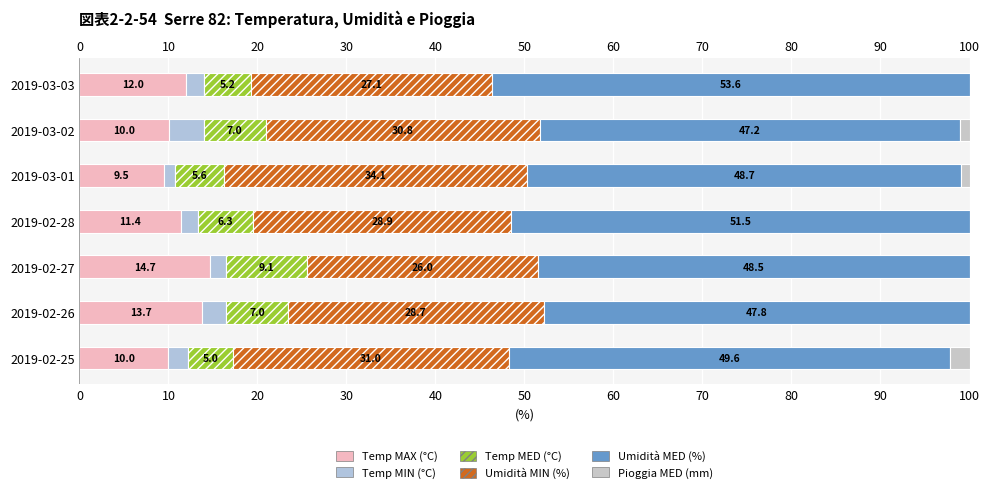

Reading right to left, transcribe all the data shown in this chart.

Temp MAX (°C): 12.0	10.0	9.5	11.4	14.7	13.7	10.0
Temp MIN (°C): 2.0	3.9	1.2	1.8	1.7	2.7	2.2
Temp MED (°C): 5.2	7.0	5.6	6.3	9.1	7.0	5.0
Umidità MIN (%): 27.1	30.8	34.1	28.9	26.0	28.7	31.0
Umidità MED (%): 53.6	47.2	48.7	51.5	48.5	47.8	49.6
Pioggia MED (mm): 0.0	1.1	0.9	0.0	0.0	0.0	2.2